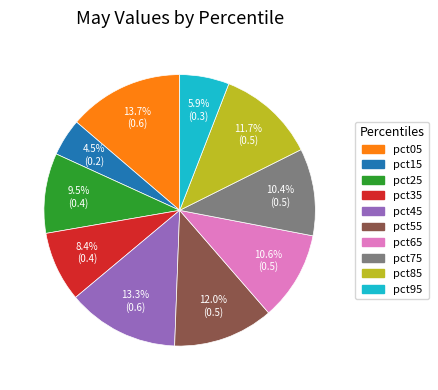

How many slices are in this pie chart?

10